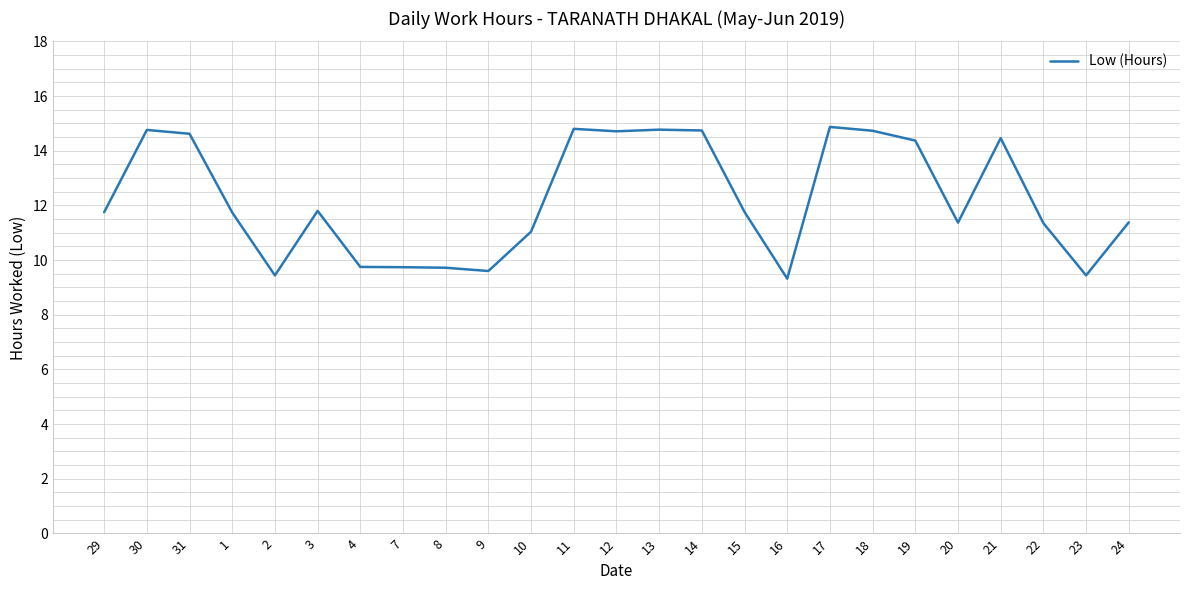

What is the change in value from 4 to 22?

+1.6